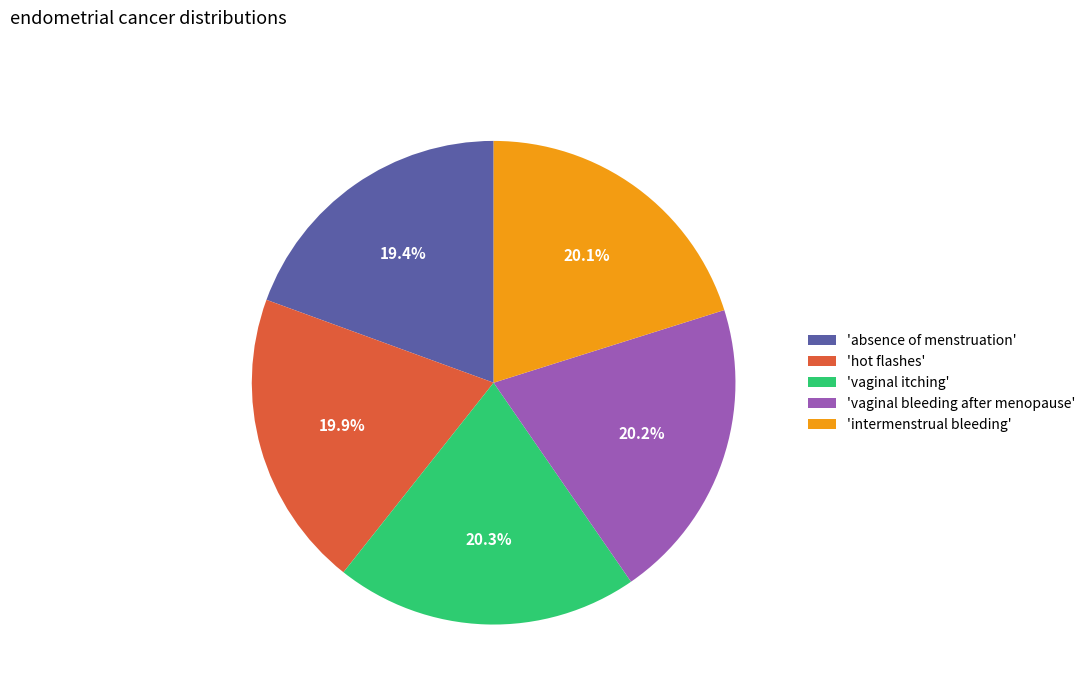

Is there any slice that represents more than half of the pie?

No